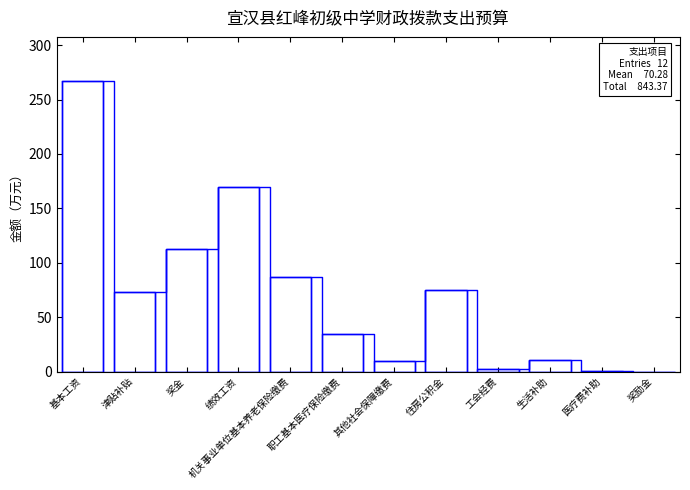

What position from the left is 生活补助?

10